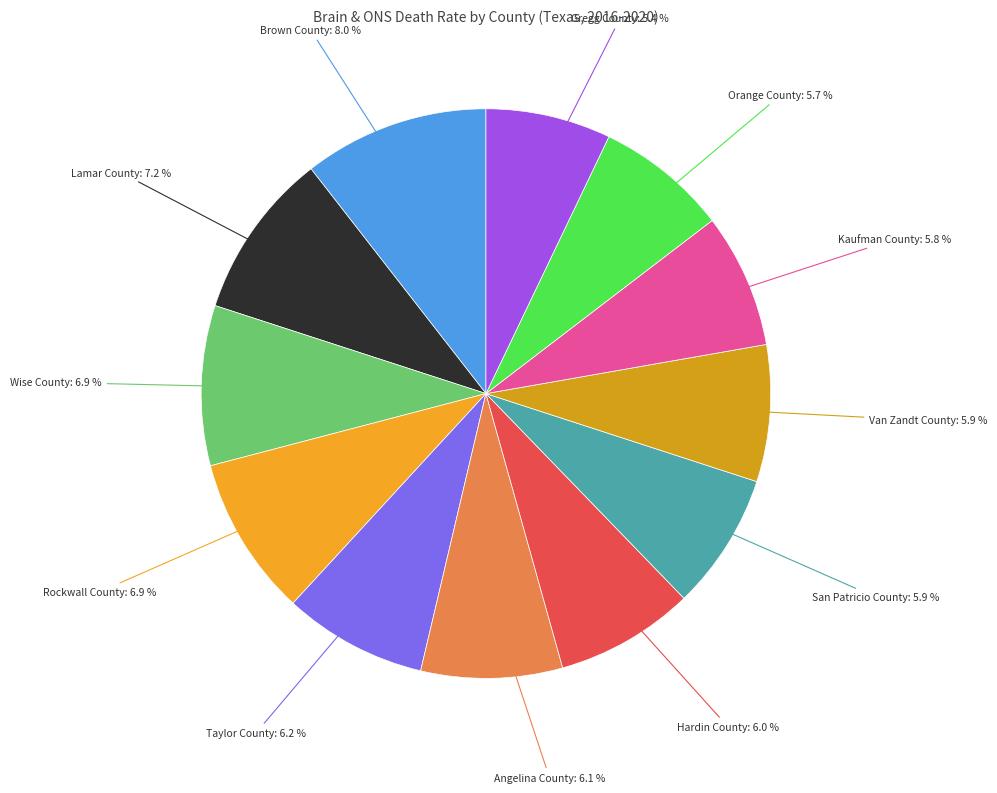

To the nearest percent, what is the difference between the largest and smallest slice percentages?

3%